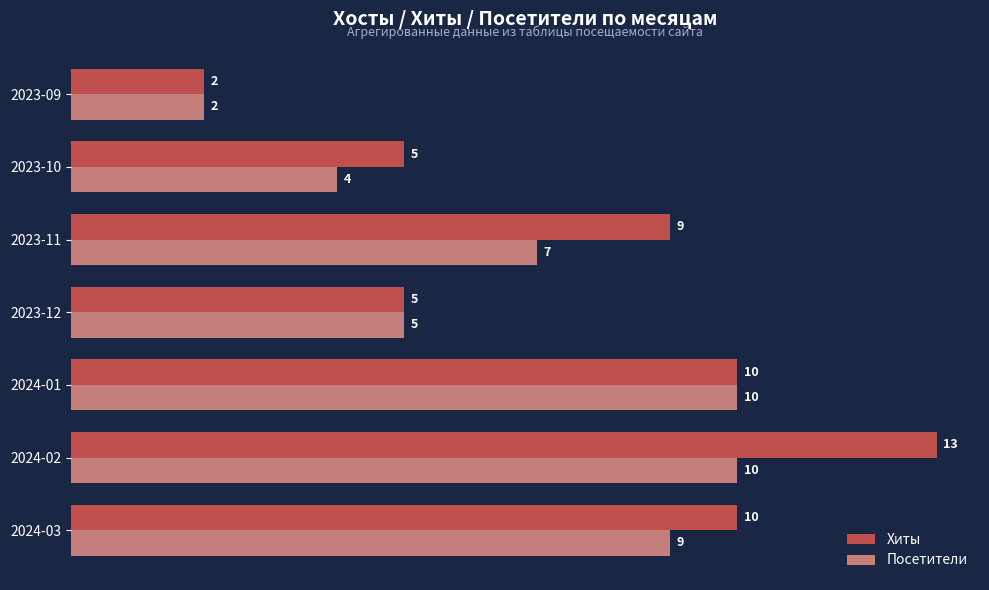

Is it true that Посетители equals 7 at 2023-11?

True